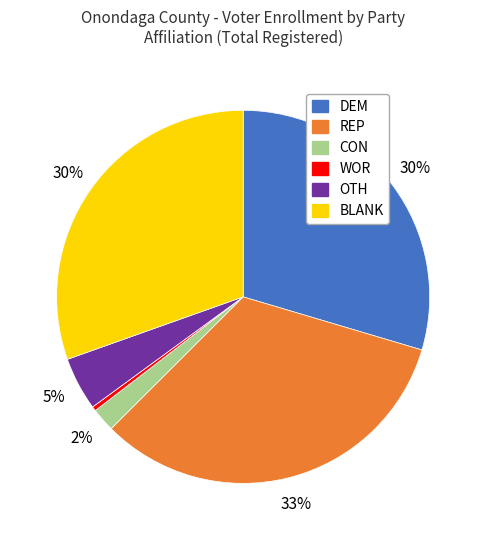

Is there a majority slice in this chart?

No